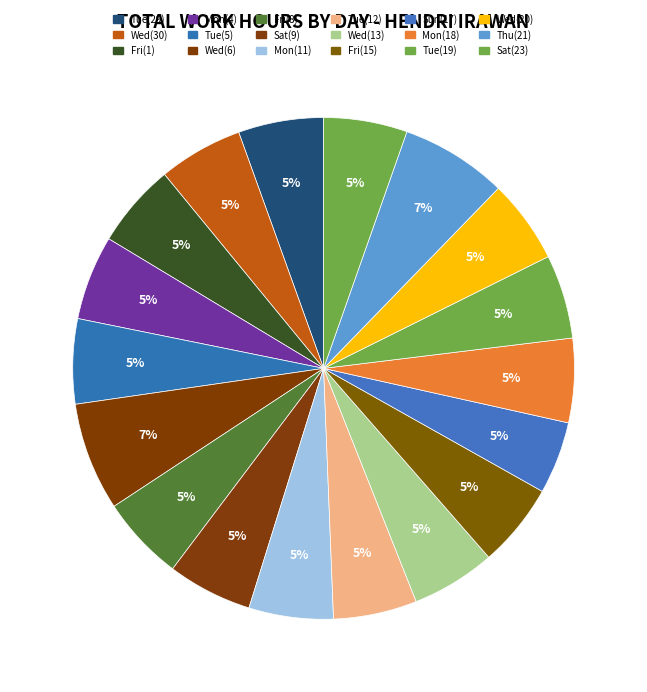

How many segments does this pie chart have?

18